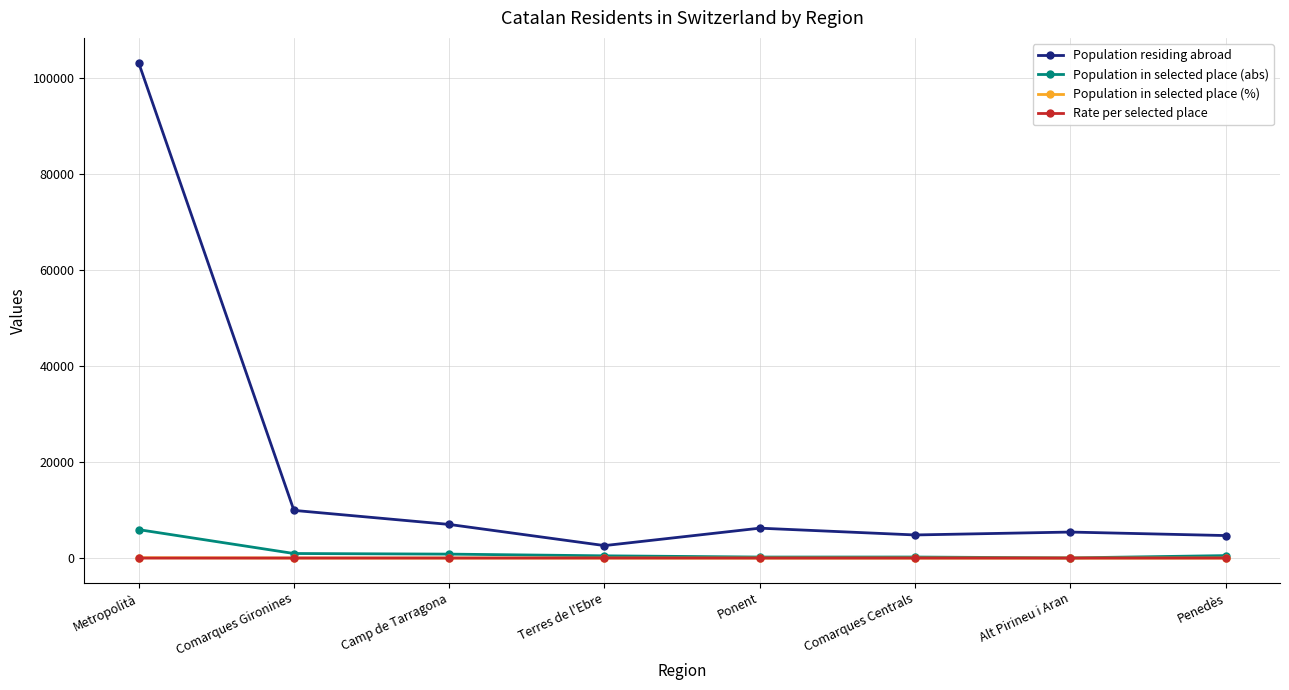

True or false: Population residing abroad has a value of 9943.0 at Comarques Gironines.

True